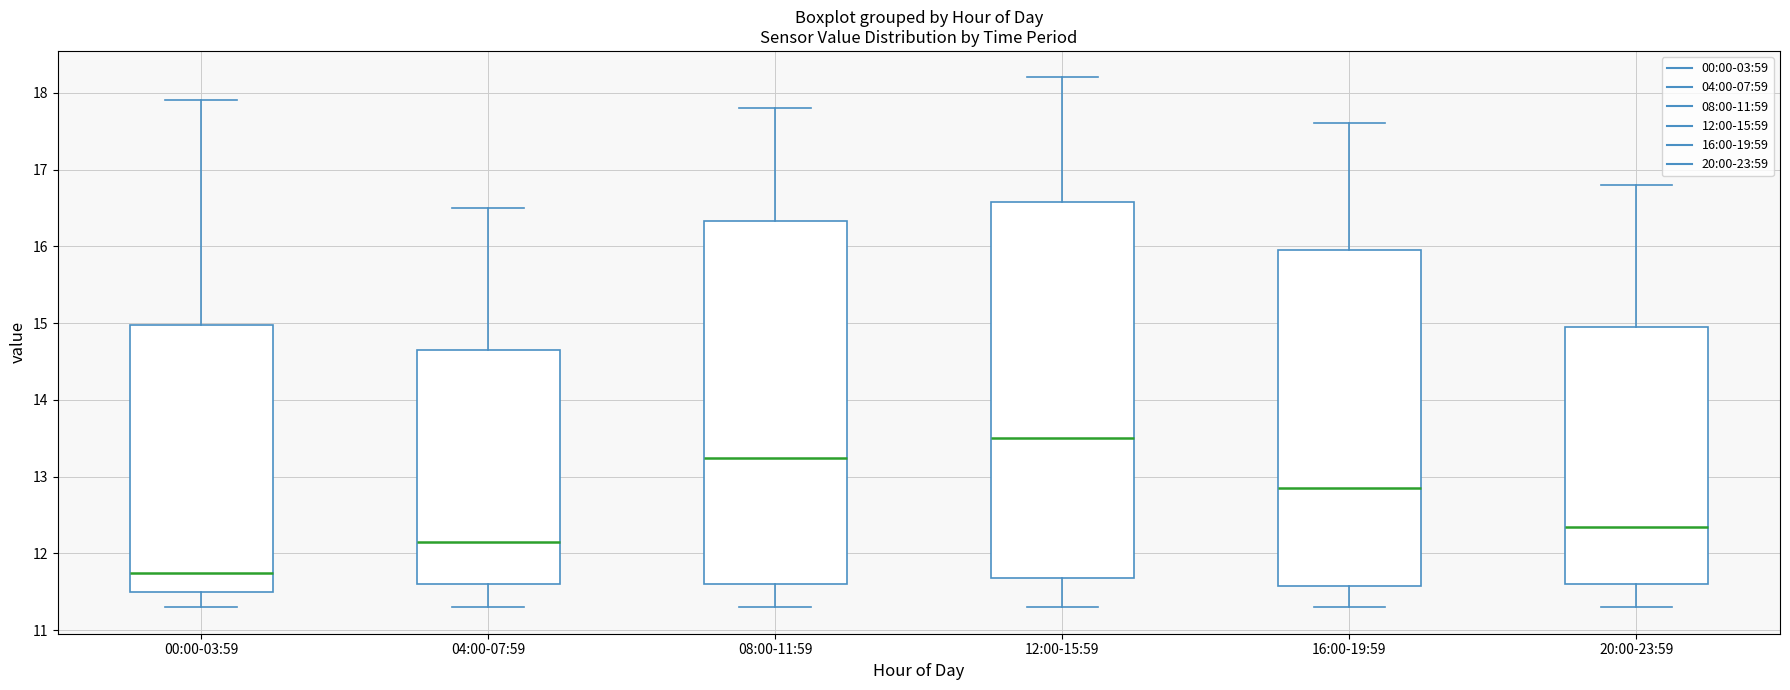

Which box's median line is the highest?

12:00-15:59